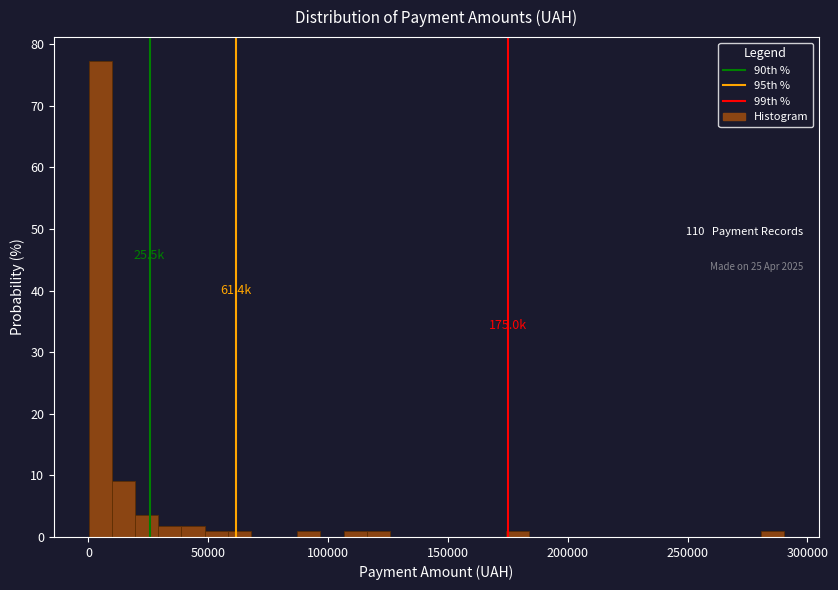

Around what value on the x-axis is the tallest bar? Give the approximate position of its centre, as read against the axis.

5000